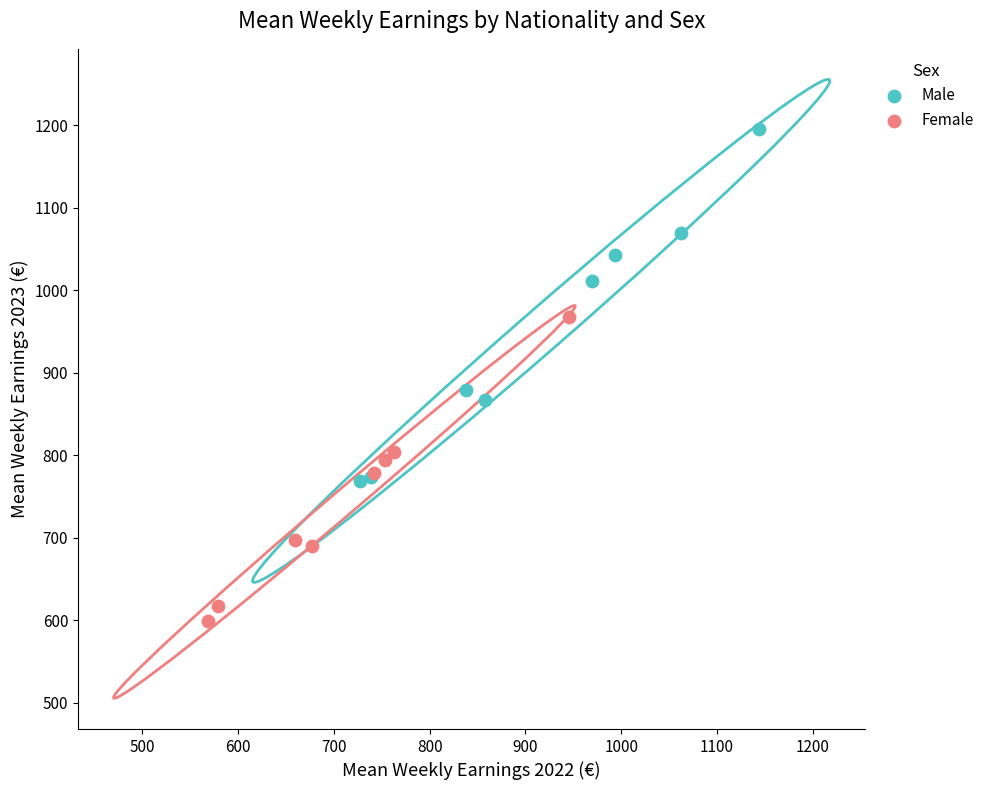

What are all the series names shown in the legend?

Male, Female